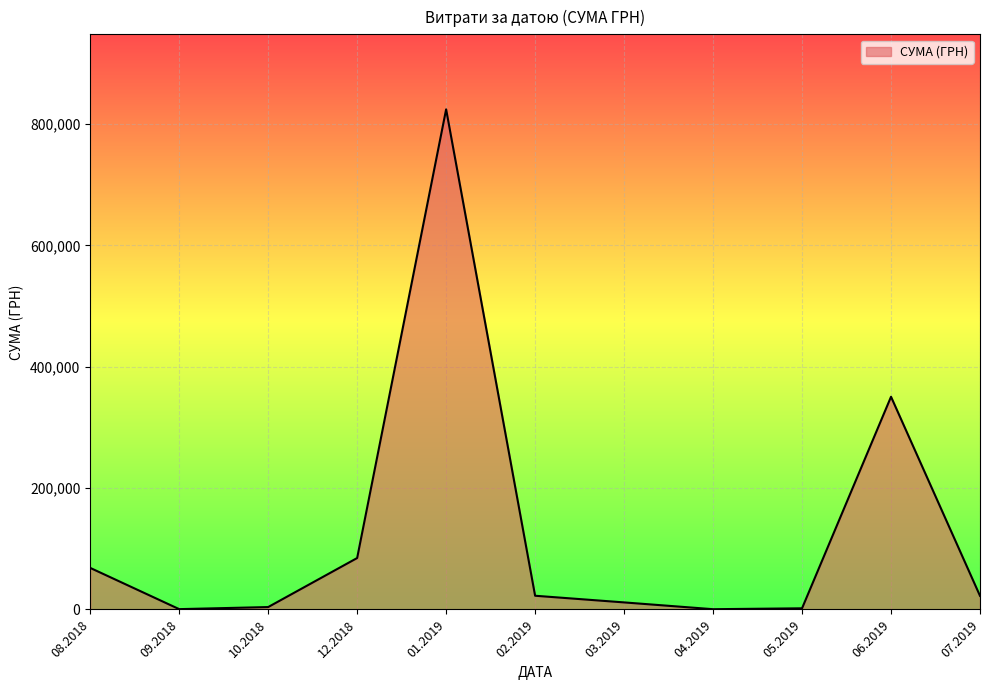

Approximately how many times larger is the value at 07.2019 compared to 12.2018?

0.3